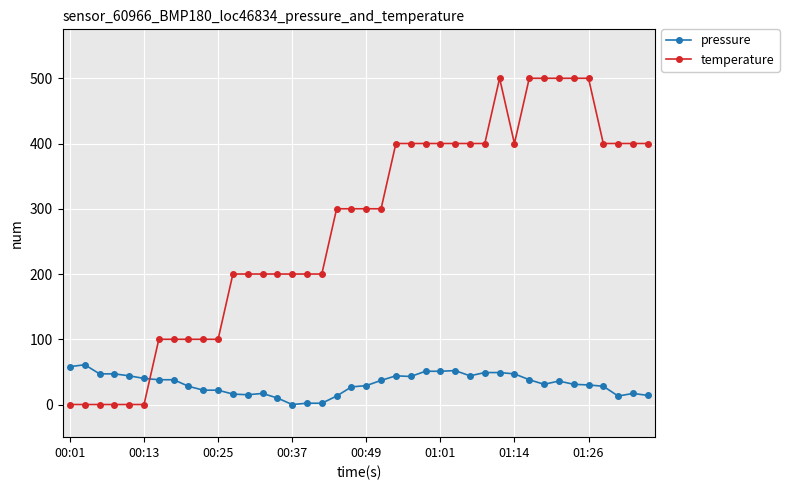

Rank the series by their average value, from lowest to highest.

pressure, temperature